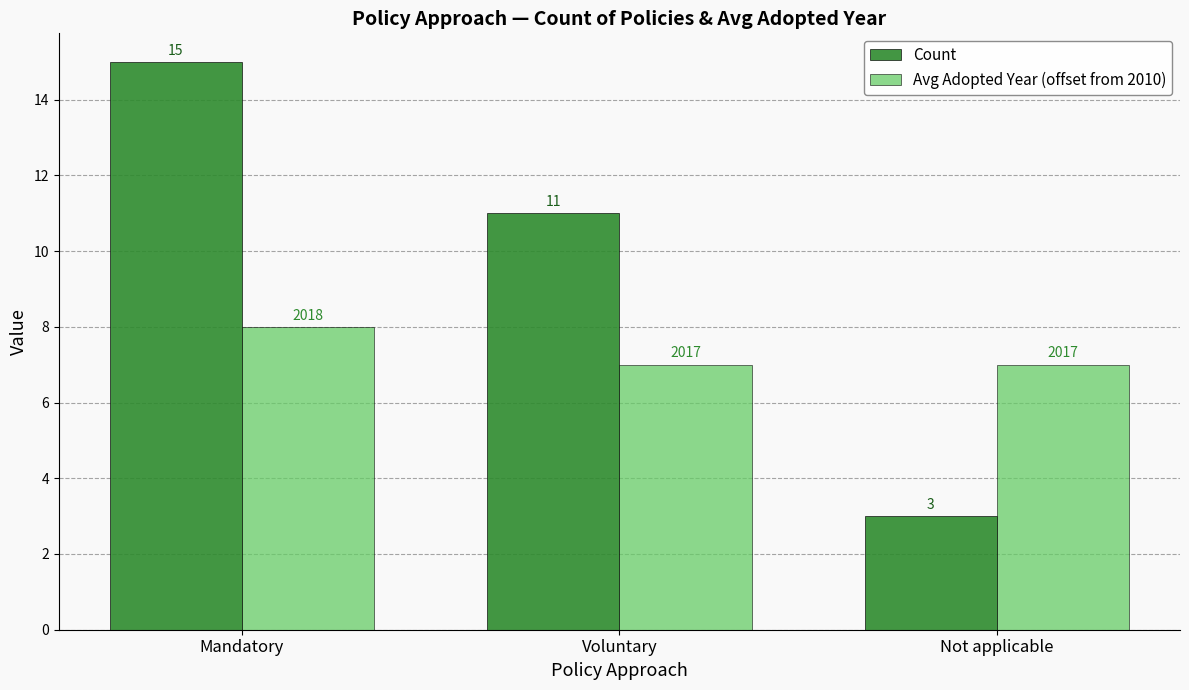

At which label does Count reach its minimum?

Not applicable